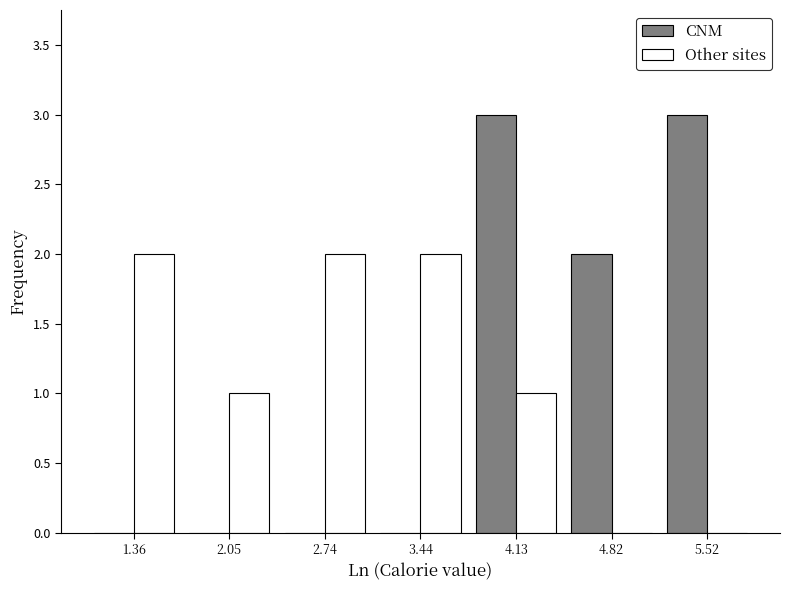

What is the height of the CNM bar covering 4.5 to 5.2 on the x-axis? Neither the bar edges nor the heights are printed on the chart, so give them approximately, as read against the axes.

2